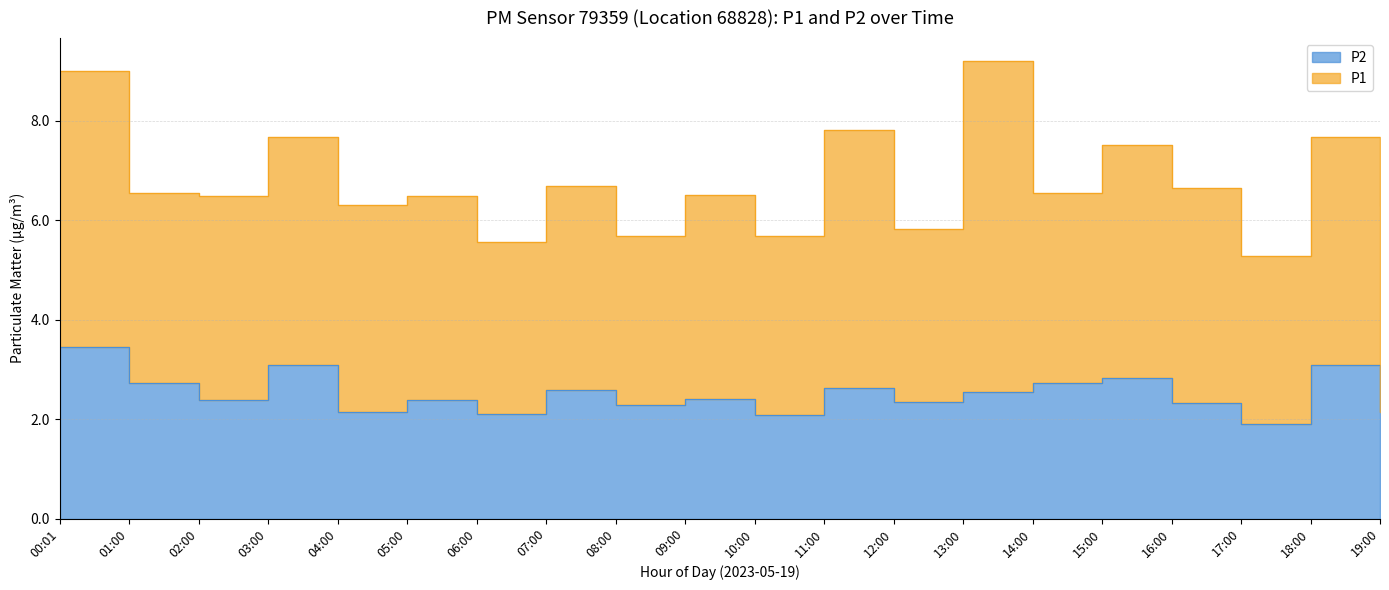

What is the label of the 2nd point from the right?

18:00